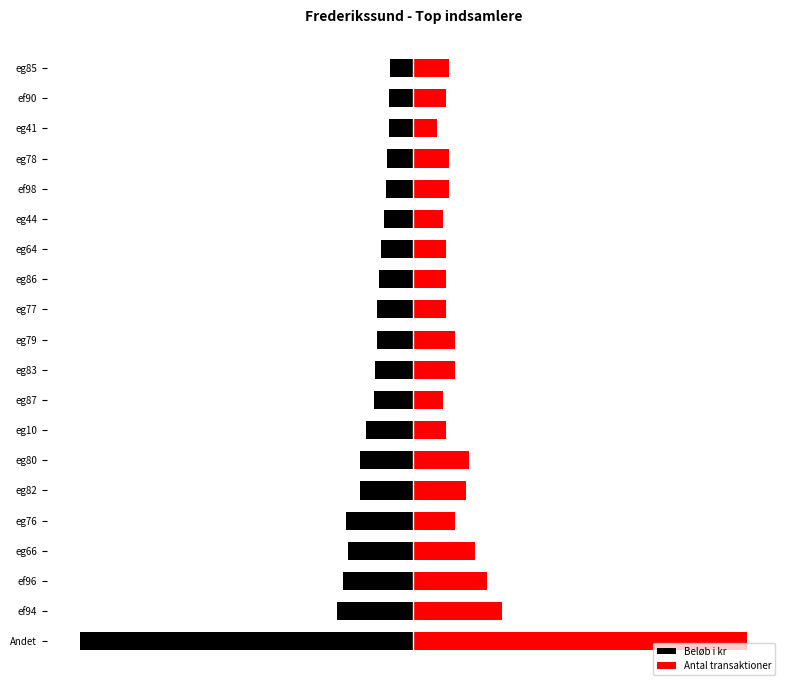

What are all the series names shown in the legend?

Beløb i kr, Antal transaktioner